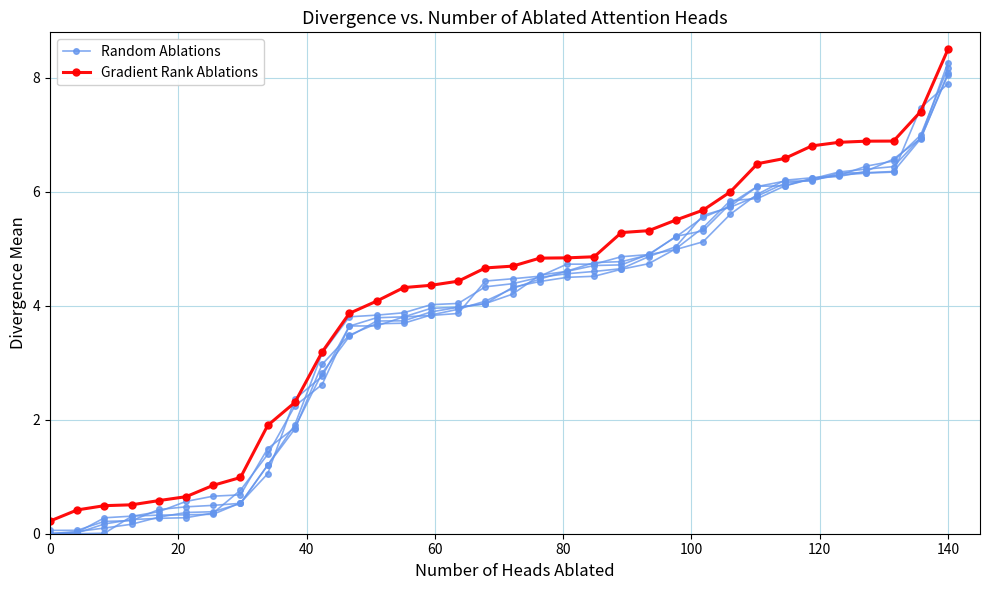

True or false: Gradient Rank Ablations and Random Ablations intersect in this chart.

False